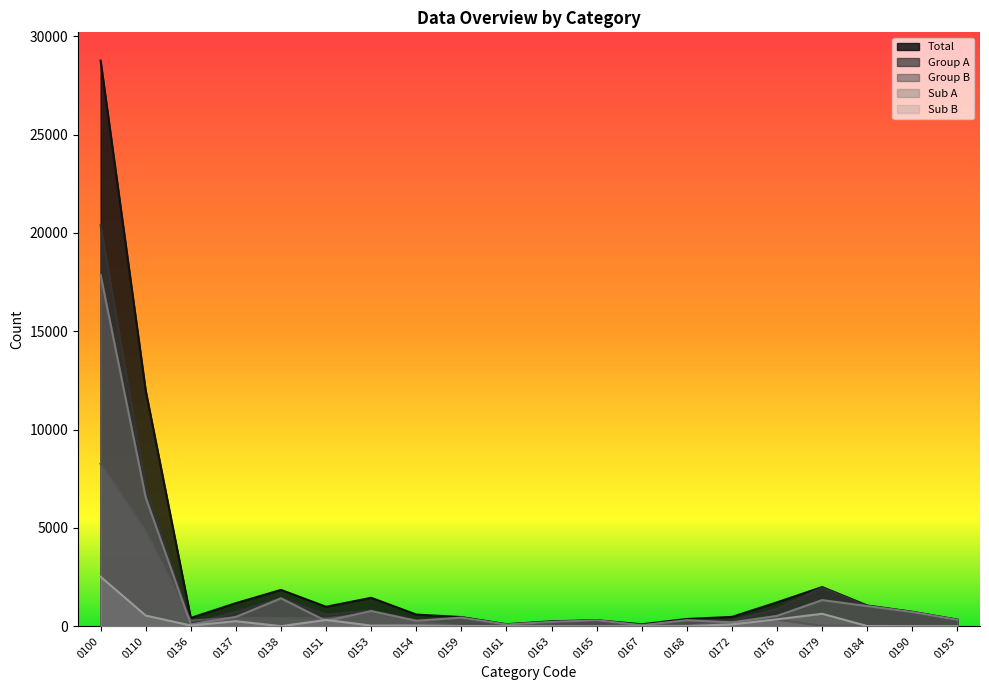

Which category has the lowest value in the Group A series?

0167